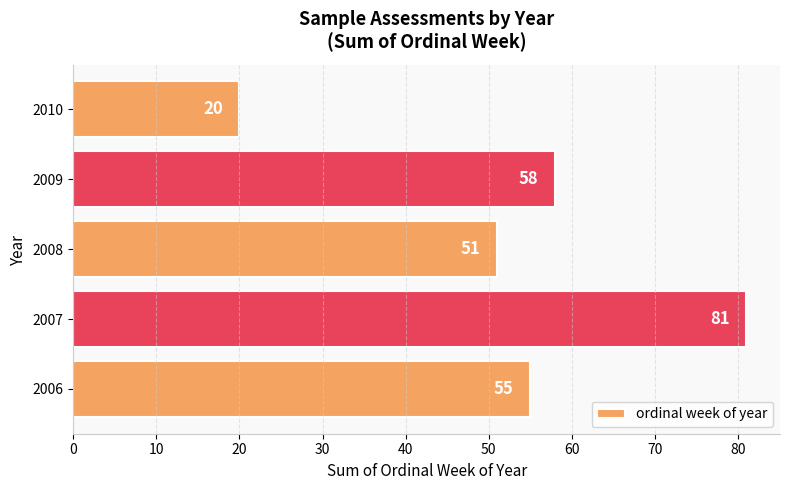

The chart shows a value of 58 at 2009. True or false?

True